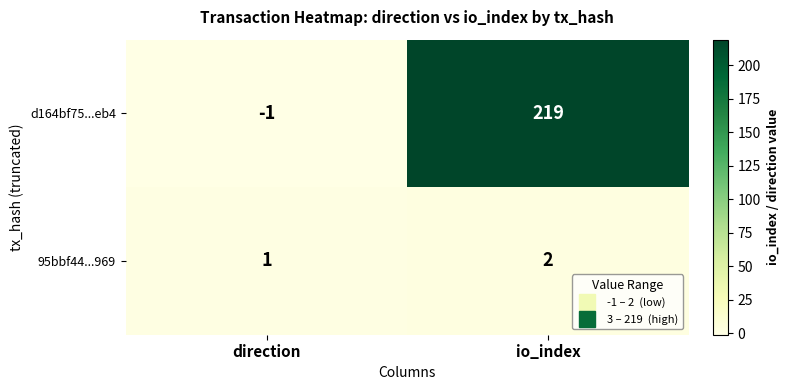

What is the difference between the maximum and minimum values in the d164bf75...eb4 series?

220